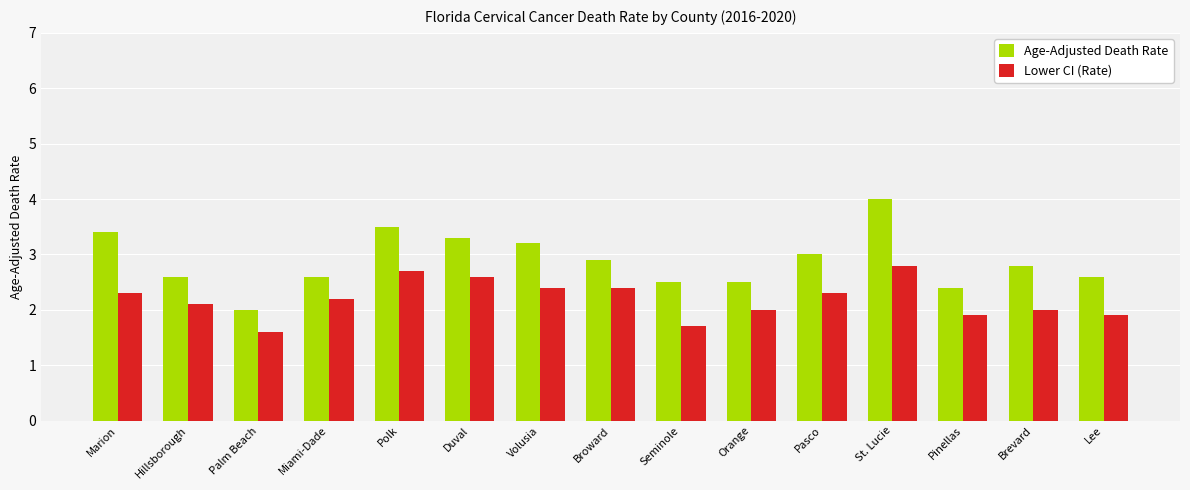

Reading left to right, transcribe all the data shown in this chart.

Age-Adjusted Death Rate: Marion=3.4	Hillsborough=2.6	Palm Beach=2.0	Miami-Dade=2.6	Polk=3.5	Duval=3.3	Volusia=3.2	Broward=2.9	Seminole=2.5	Orange=2.5	Pasco=3.0	St. Lucie=4.0	Pinellas=2.4	Brevard=2.8	Lee=2.6
Lower CI (Rate): Marion=2.3	Hillsborough=2.1	Palm Beach=1.6	Miami-Dade=2.2	Polk=2.7	Duval=2.6	Volusia=2.4	Broward=2.4	Seminole=1.7	Orange=2.0	Pasco=2.3	St. Lucie=2.8	Pinellas=1.9	Brevard=2.0	Lee=1.9